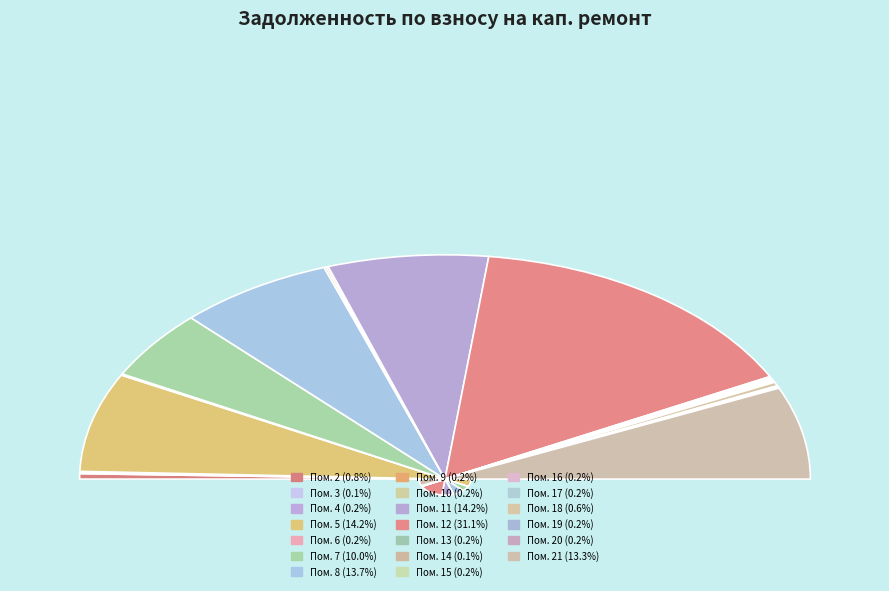

Which slice is the largest?

12